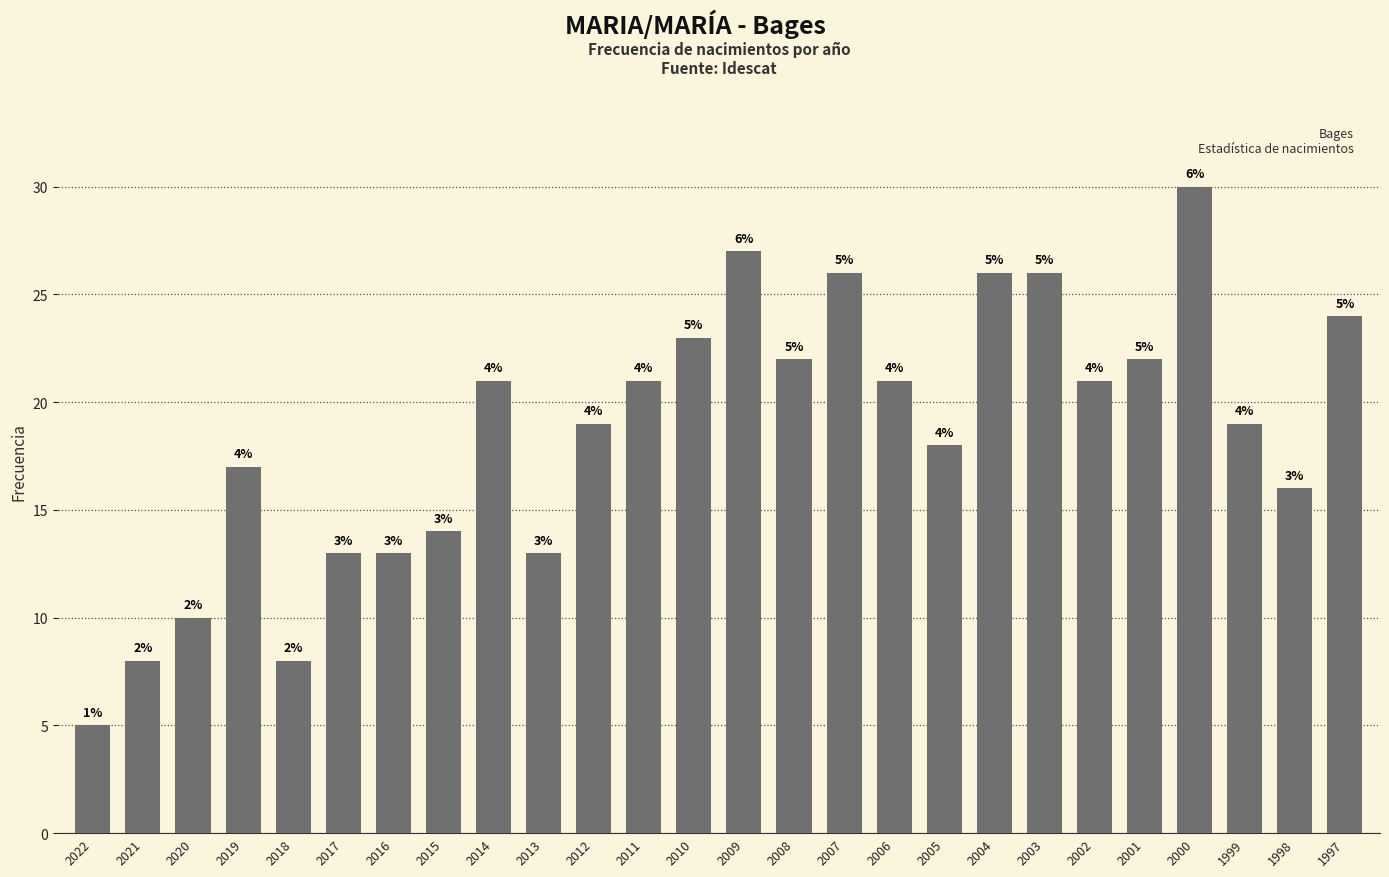

List the labels in order of value, smallest first.

2022, 2021, 2018, 2020, 2017, 2016, 2013, 2015, 1998, 2019, 2005, 2012, 1999, 2014, 2011, 2006, 2002, 2008, 2001, 2010, 1997, 2007, 2004, 2003, 2009, 2000